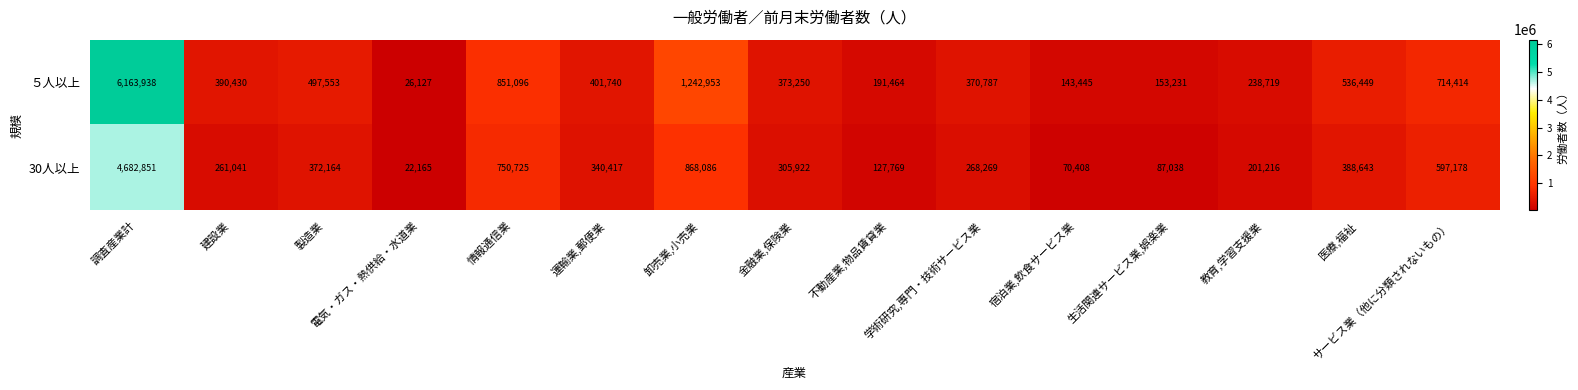

How many data points in 30人以上 are less than 305922?

7